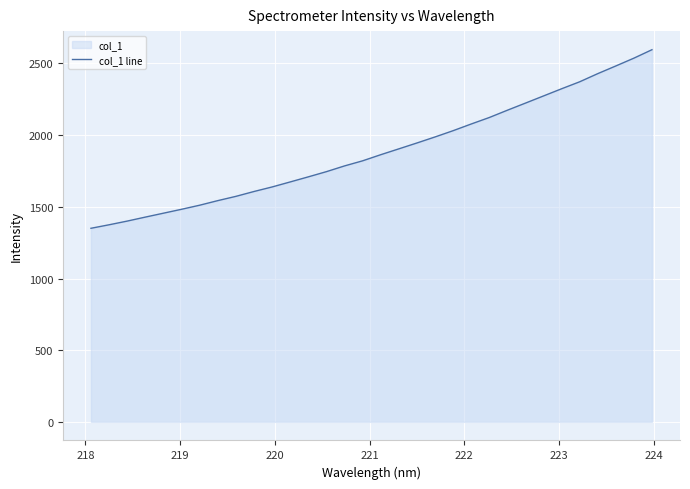

What is the value of the 29th point from the left?

2429.1